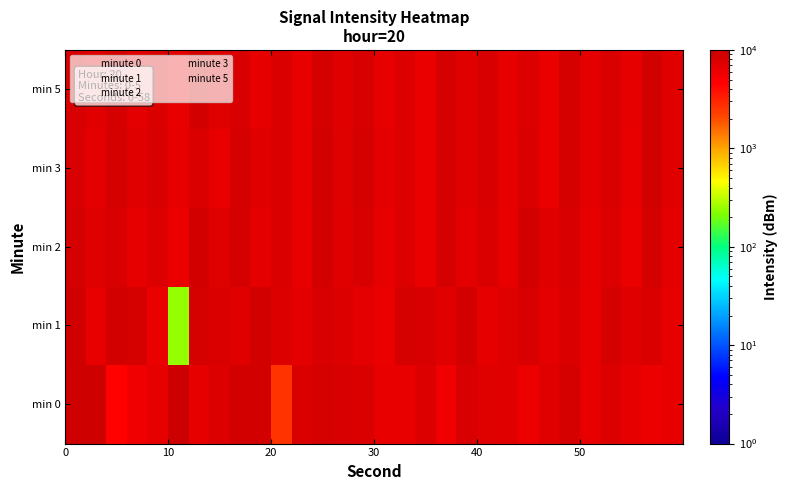

Count the number of categories in the chart.

30